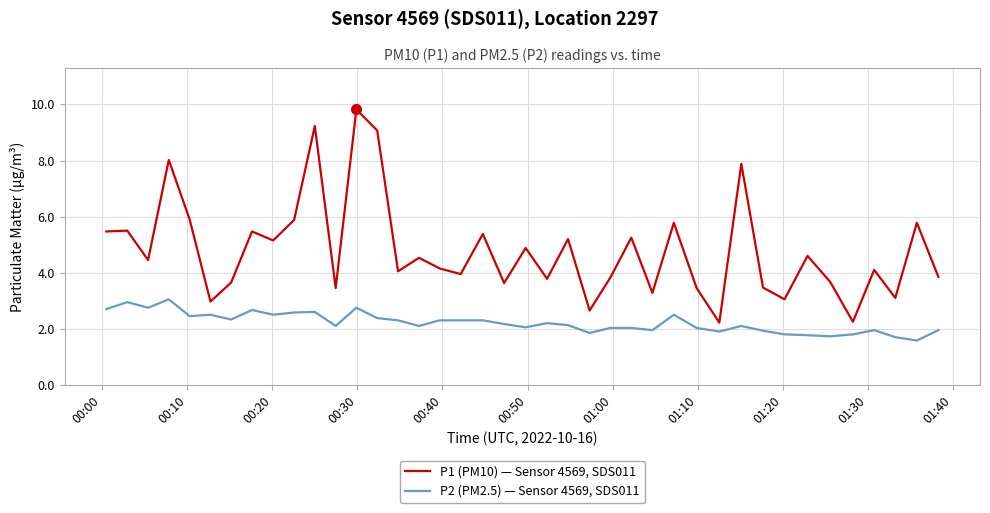

Rank the series by their average value, from highest to lowest.

P1 (PM10) — Sensor 4569, SDS011, P2 (PM2.5) — Sensor 4569, SDS011